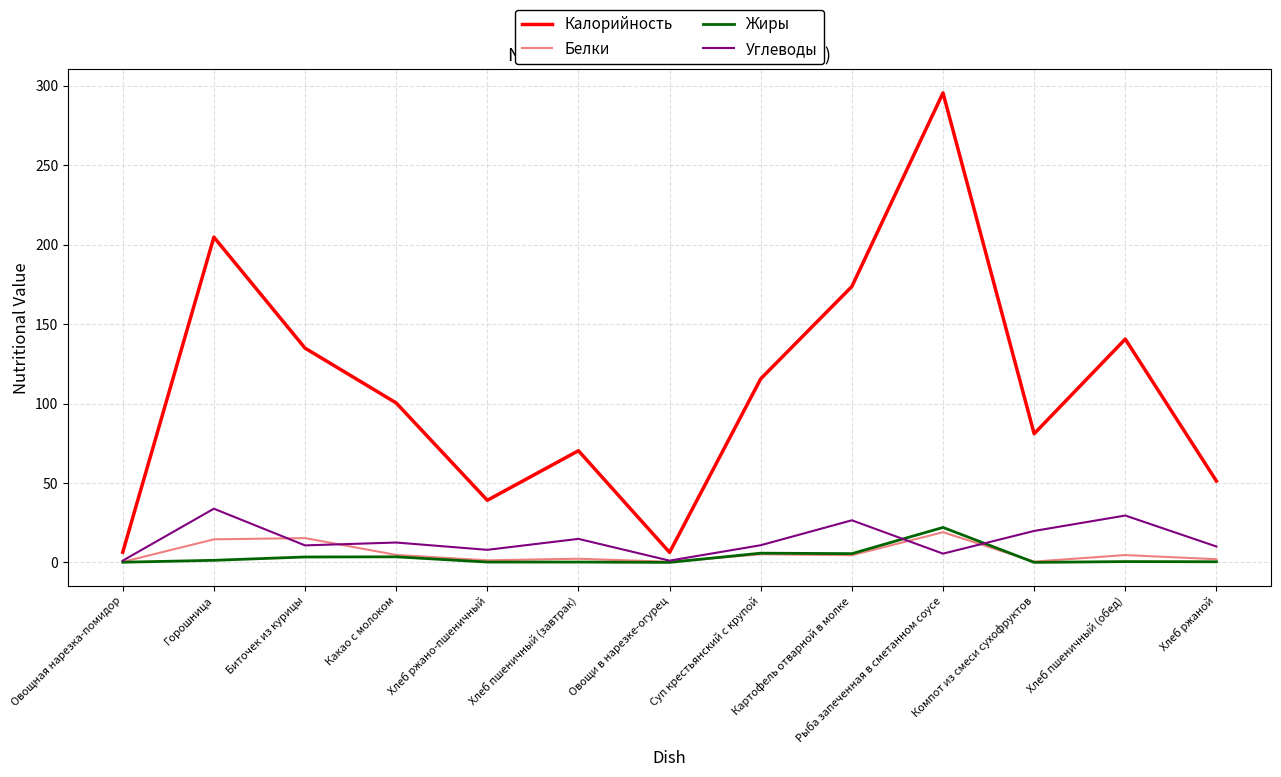

The value of Белки at Биточек из курицы is 15.3. True or false?

True